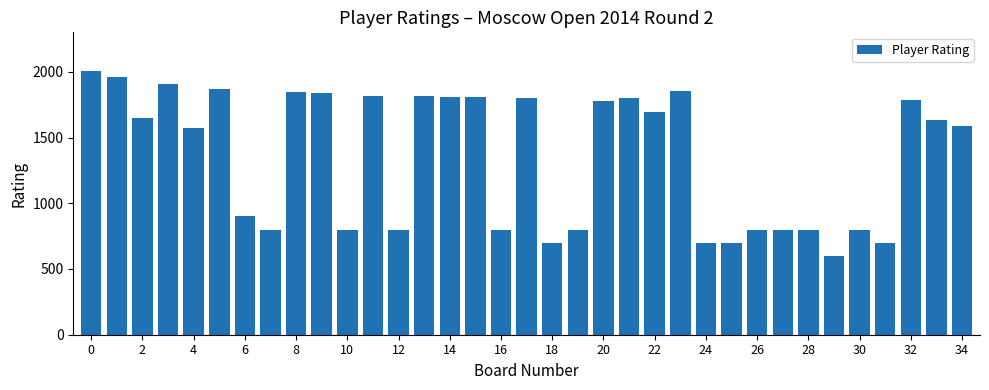

How many bars are there in total?

35